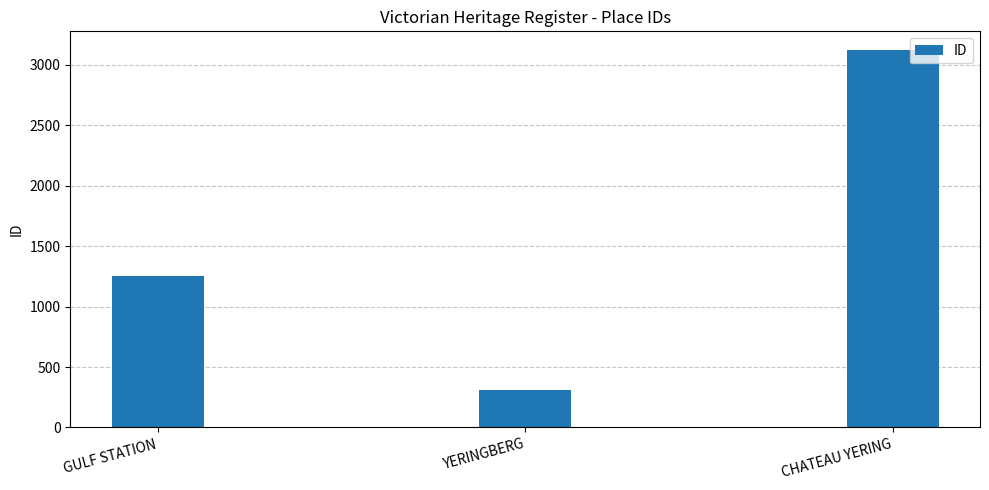

Count the number of data series in this chart.

1